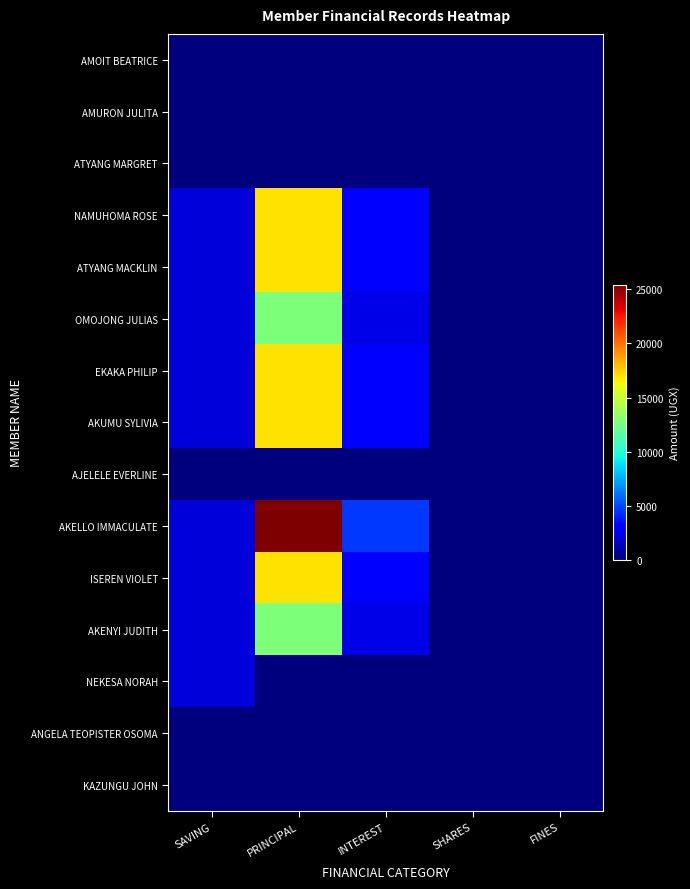

Reading left to right, transcribe all the data shown in this chart.

AMOIT BEATRICE: SAVING=0	PRINCIPAL=0	INTEREST=0	SHARES=0	FINES=0
AMURON JULITA: SAVING=0	PRINCIPAL=0	INTEREST=0	SHARES=0	FINES=0
ATYANG MARGRET: SAVING=0	PRINCIPAL=0	INTEREST=0	SHARES=0	FINES=0
NAMUHOMA ROSE: SAVING=2000	PRINCIPAL=17000	INTEREST=3000	SHARES=0	FINES=0
ATYANG MACKLIN: SAVING=2000	PRINCIPAL=17000	INTEREST=3000	SHARES=0	FINES=0
OMOJONG JULIAS: SAVING=2000	PRINCIPAL=12700	INTEREST=2300	SHARES=0	FINES=0
EKAKA PHILIP: SAVING=2000	PRINCIPAL=17000	INTEREST=3000	SHARES=0	FINES=0
AKUMU SYLIVIA: SAVING=2000	PRINCIPAL=17000	INTEREST=3000	SHARES=0	FINES=0
AJELELE EVERLINE: SAVING=0	PRINCIPAL=0	INTEREST=0	SHARES=0	FINES=0
AKELLO IMMACULATE: SAVING=2000	PRINCIPAL=25400	INTEREST=4600	SHARES=0	FINES=0
ISEREN VIOLET: SAVING=2000	PRINCIPAL=17000	INTEREST=3000	SHARES=0	FINES=0
AKENYI JUDITH: SAVING=2000	PRINCIPAL=12700	INTEREST=2300	SHARES=0	FINES=0
NEKESA NORAH: SAVING=2000	PRINCIPAL=0	INTEREST=0	SHARES=0	FINES=0
ANGELA TEOPISTER OSOMA: SAVING=0	PRINCIPAL=0	INTEREST=0	SHARES=0	FINES=0
KAZUNGU JOHN: SAVING=0	PRINCIPAL=0	INTEREST=0	SHARES=0	FINES=0